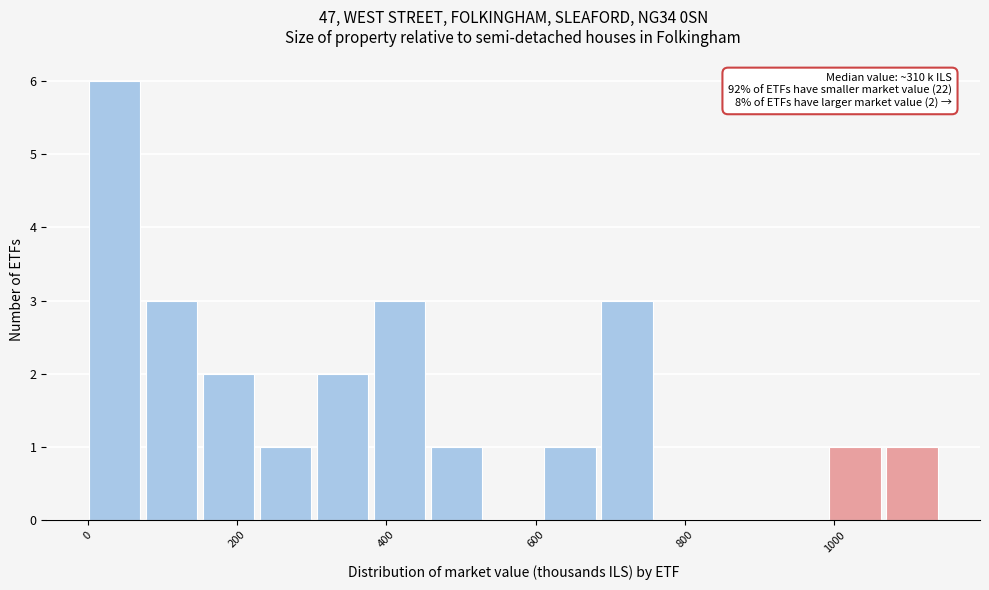

Around what value on the x-axis is the tallest bar? Give the approximate position of its centre, as read against the axis.

40